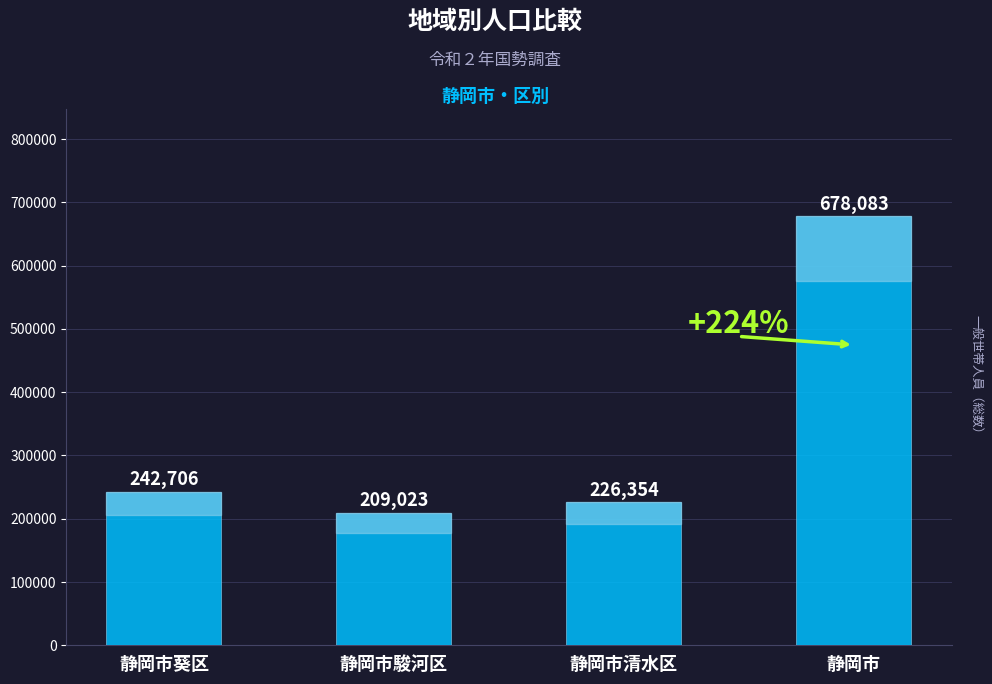

Approximately how many times larger is the value at 静岡市駿河区 compared to 静岡市?

0.3